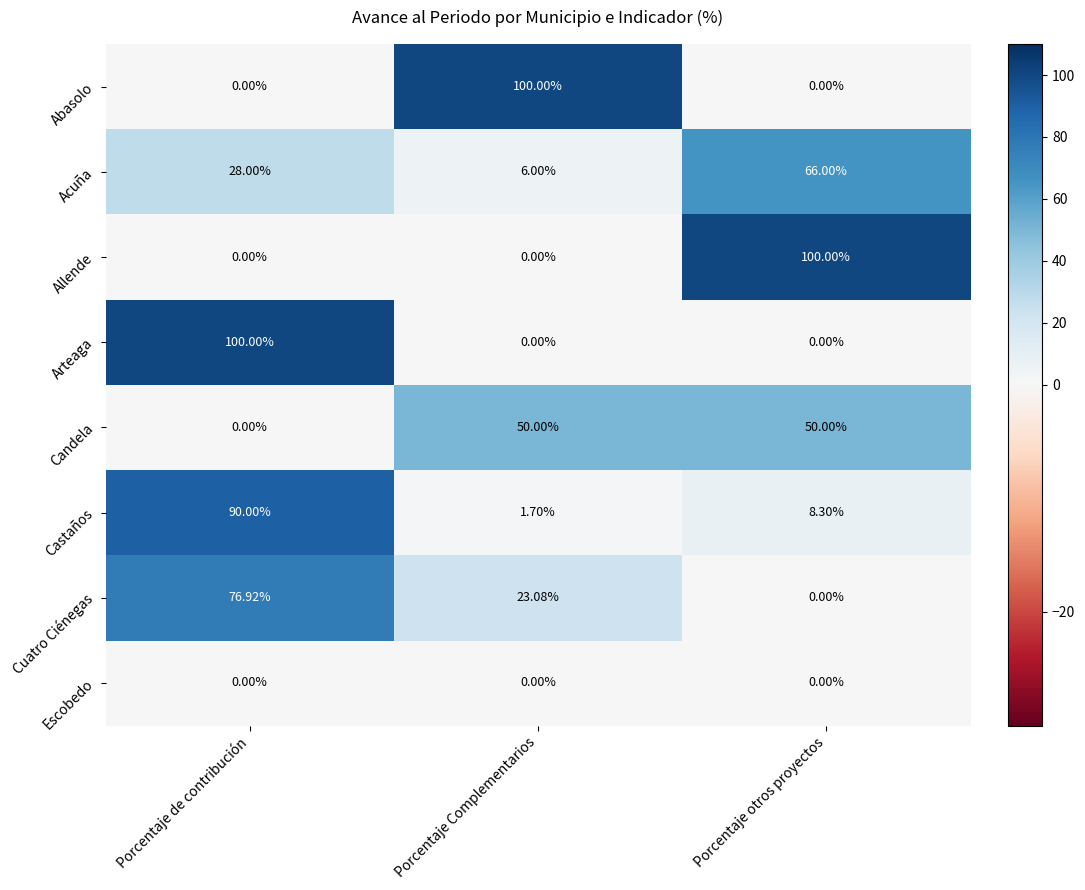

At which label does Cuatro Ciénegas reach its peak?

Porcentaje de contribución